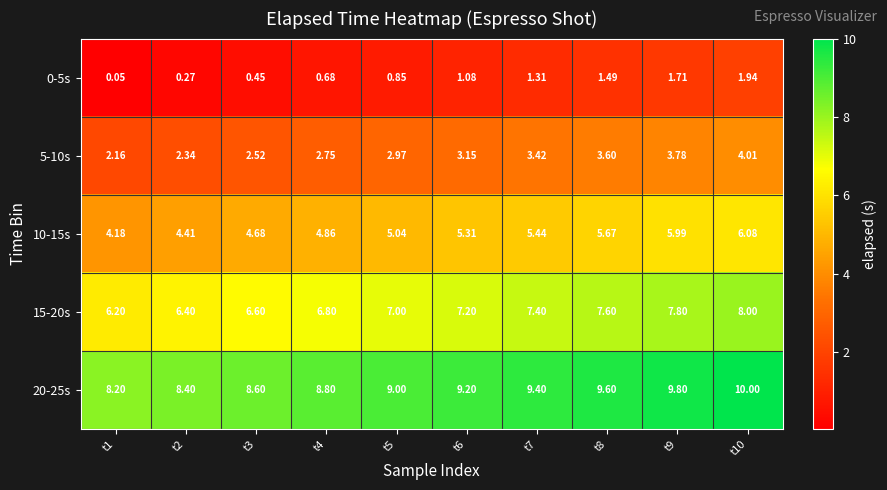

How many categories are shown in the chart?

10